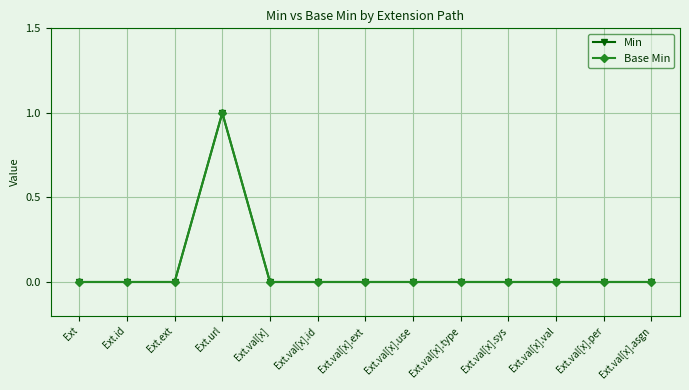

Does the chart have visible grid lines?

Yes